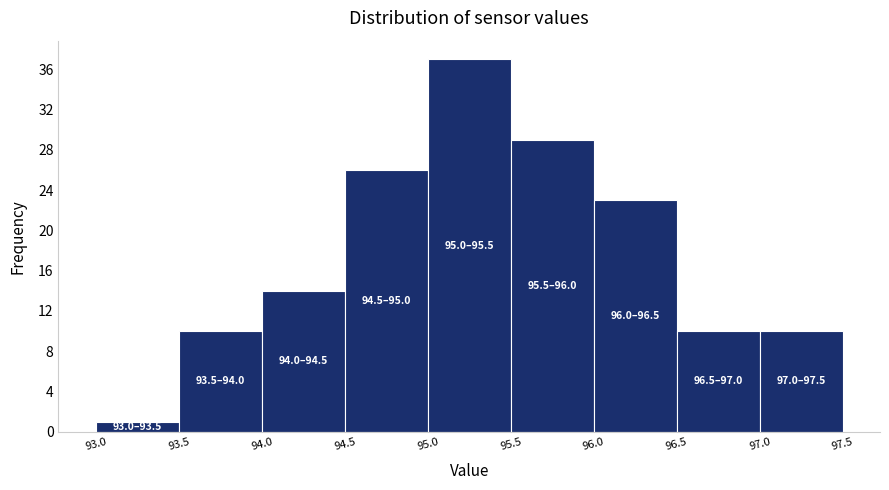

Over which range of the x-axis is the bar tallest?

95.0 to 95.5